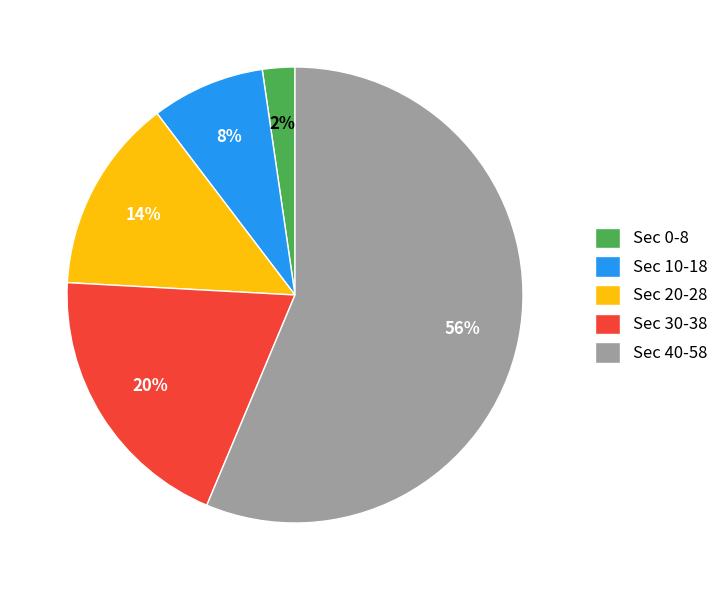

True or false: Sec 30-38 accounts for 32% of the total.

False